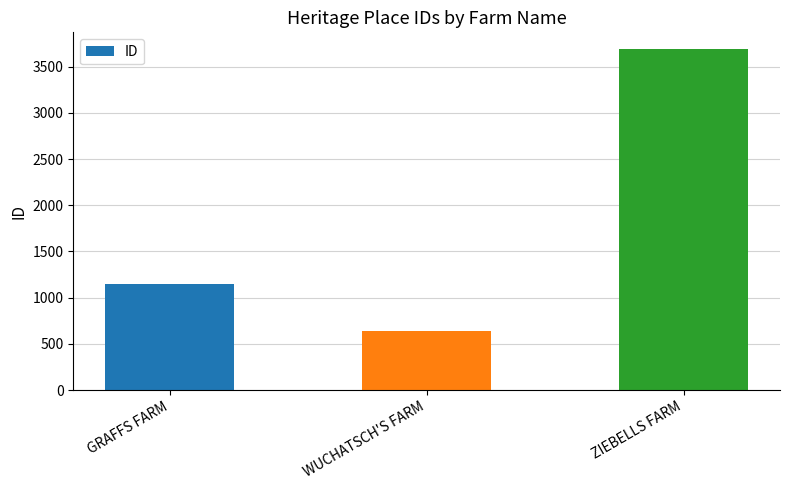

Which category has the highest value across all series?

ZIEBELLS FARM